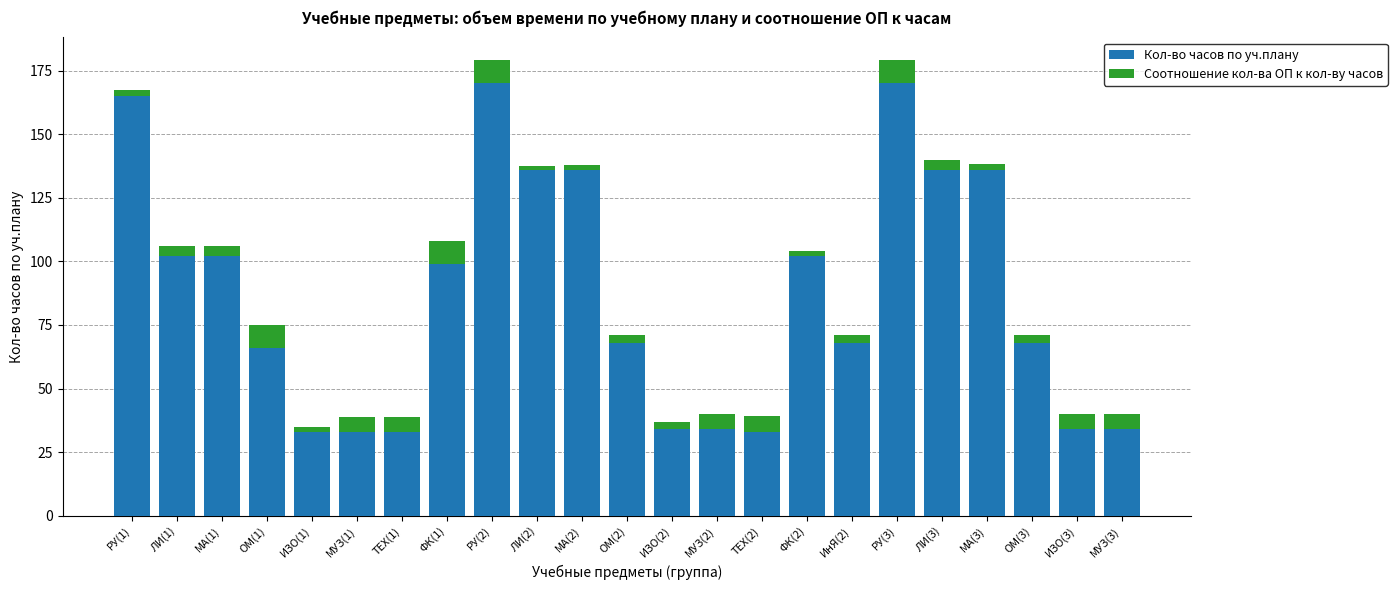

Read the Кол-во часов по уч.плану value at МА(3).

136.0